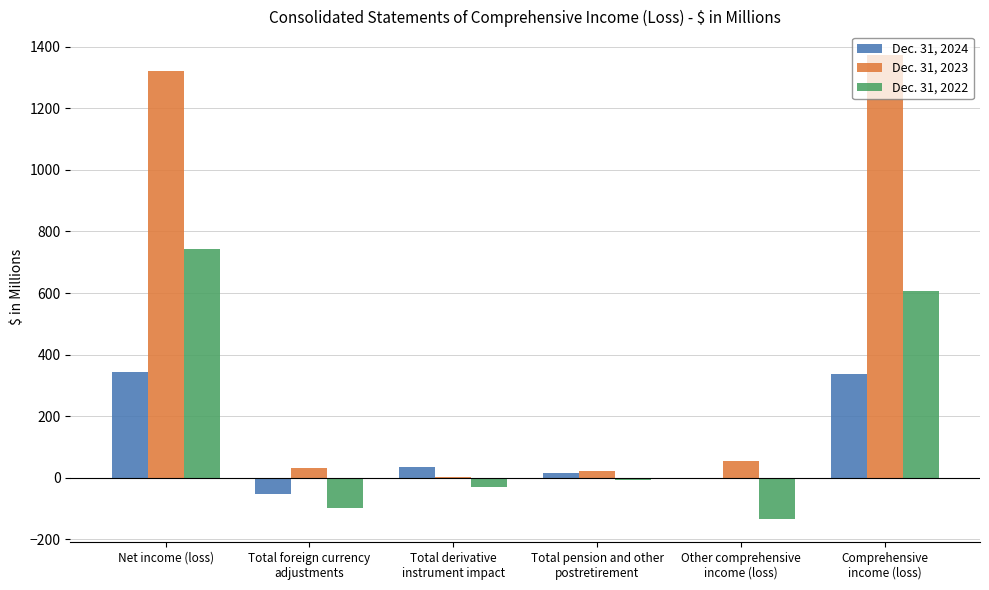

What is the sum of all Dec. 31, 2024 values?

667.9